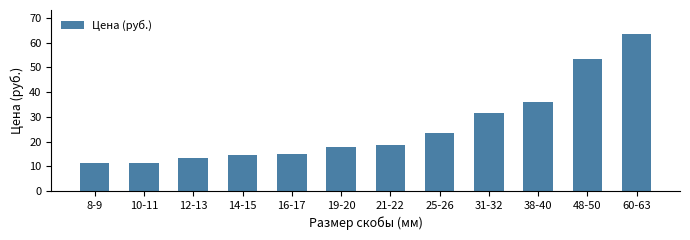

What is the sum of the values at 16-17 and 38-40?

51.1